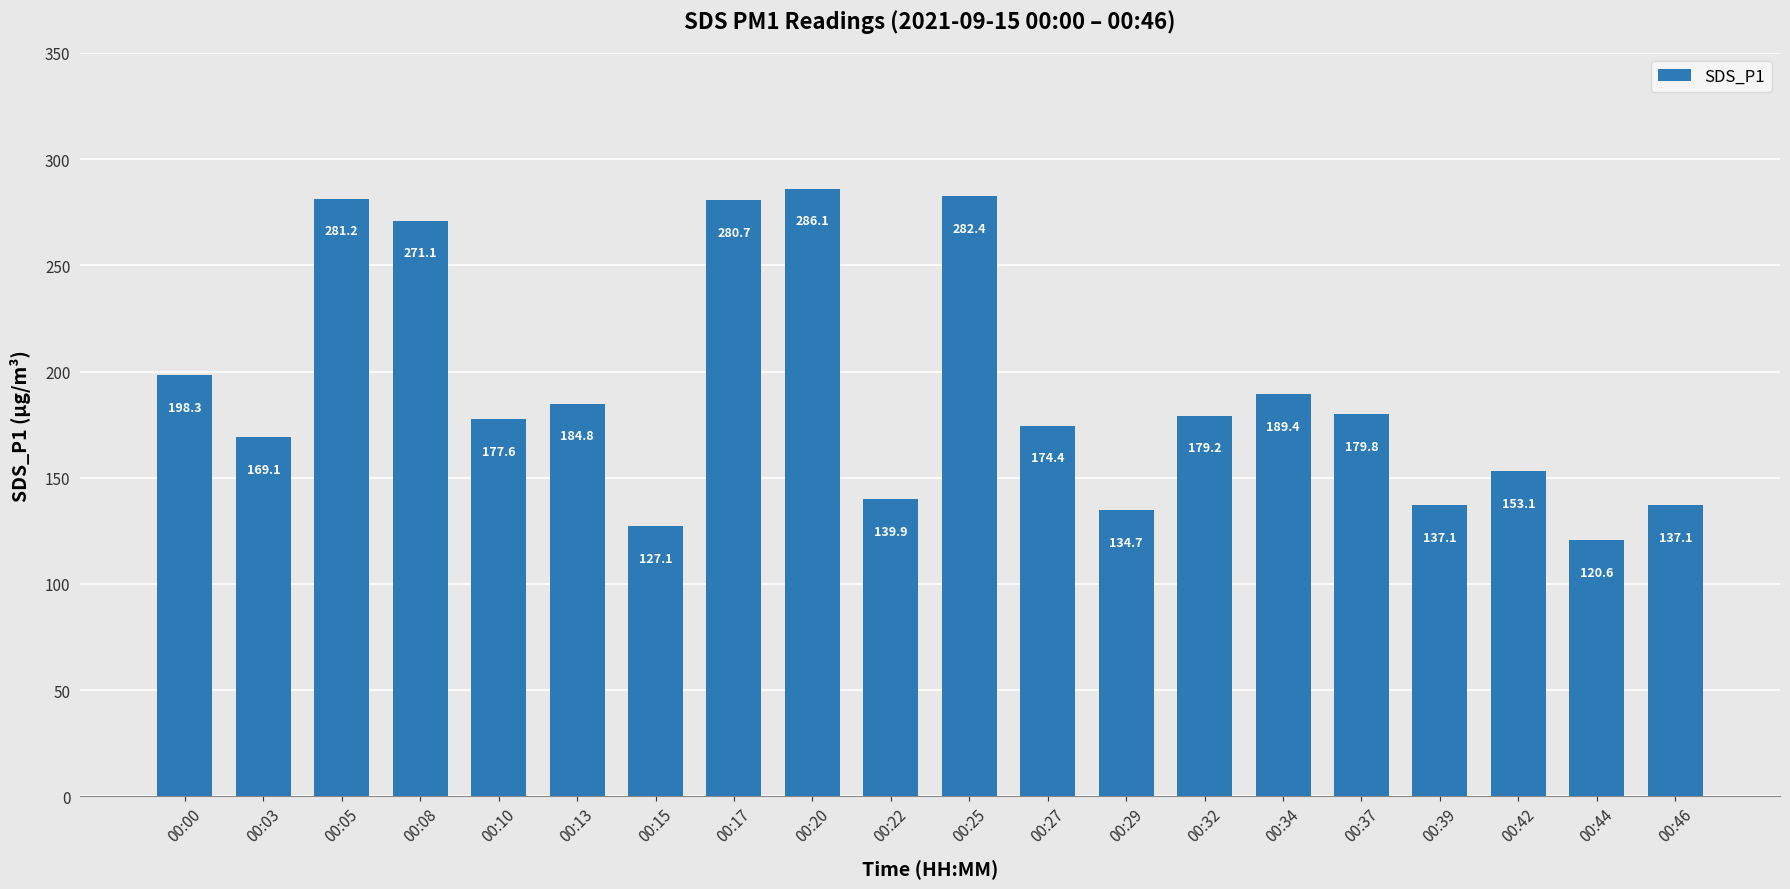

What is the average value?

190.2